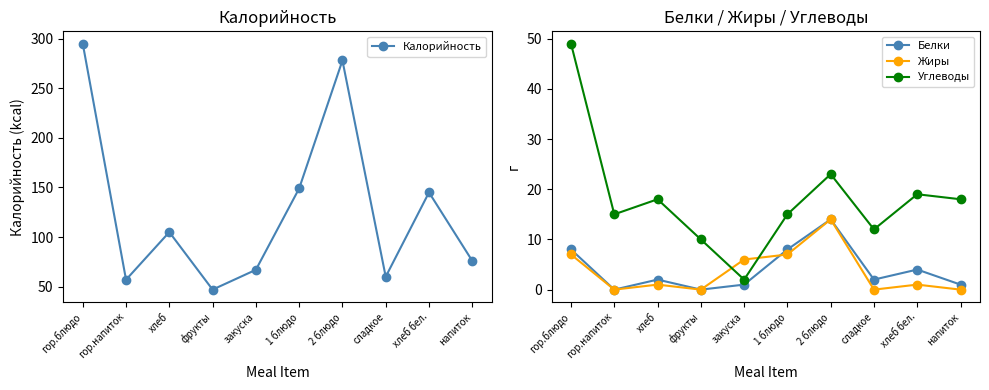

Reading left to right, transcribe all the data shown in this chart.

Калорийность: 295	57	105	47	67	149	278	60	145	76
Белки: 8	0	2	0	1	8	14	2	4	1
Жиры: 7	0	1	0	6	7	14	0	1	0
Углеводы: 49	15	18	10	2	15	23	12	19	18